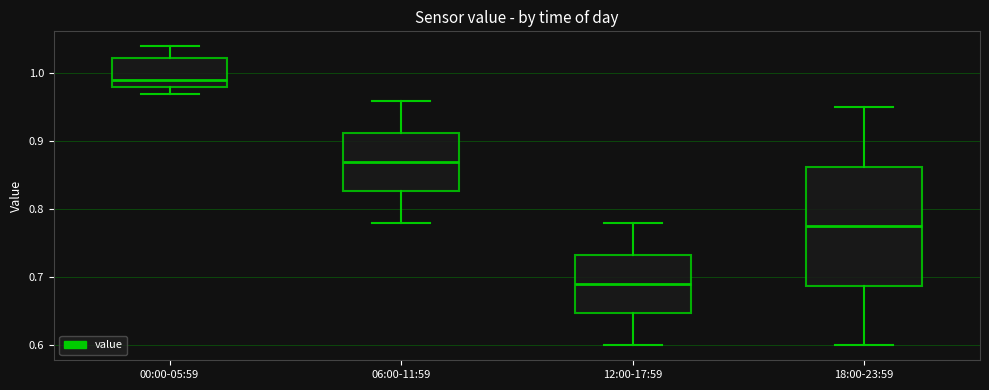

Comparing the boxes themselves (not the whiskers), which one is the tallest?

18:00-23:59